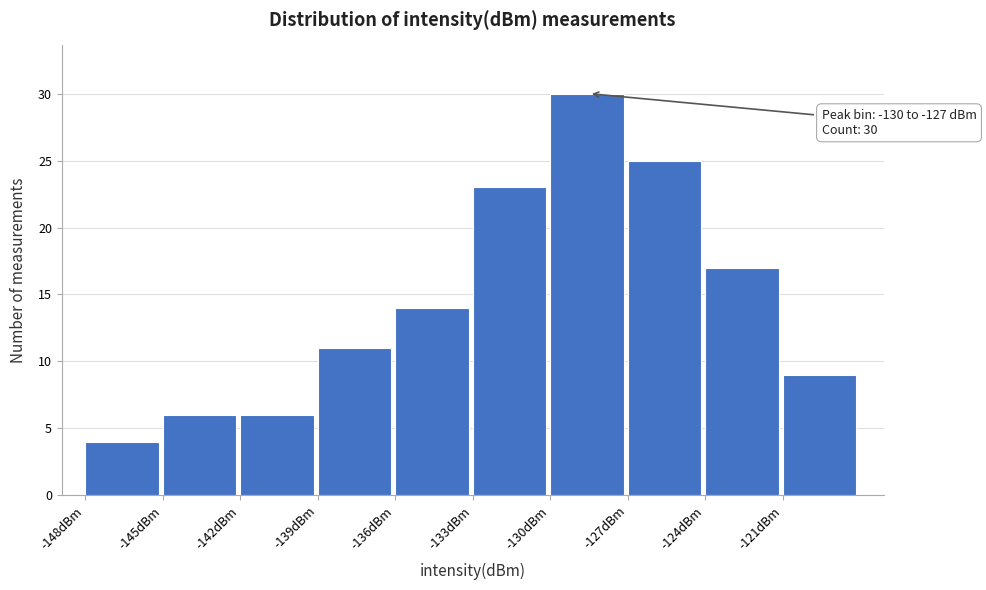

Which range on the x-axis has the tallest bar?

-130 to -127